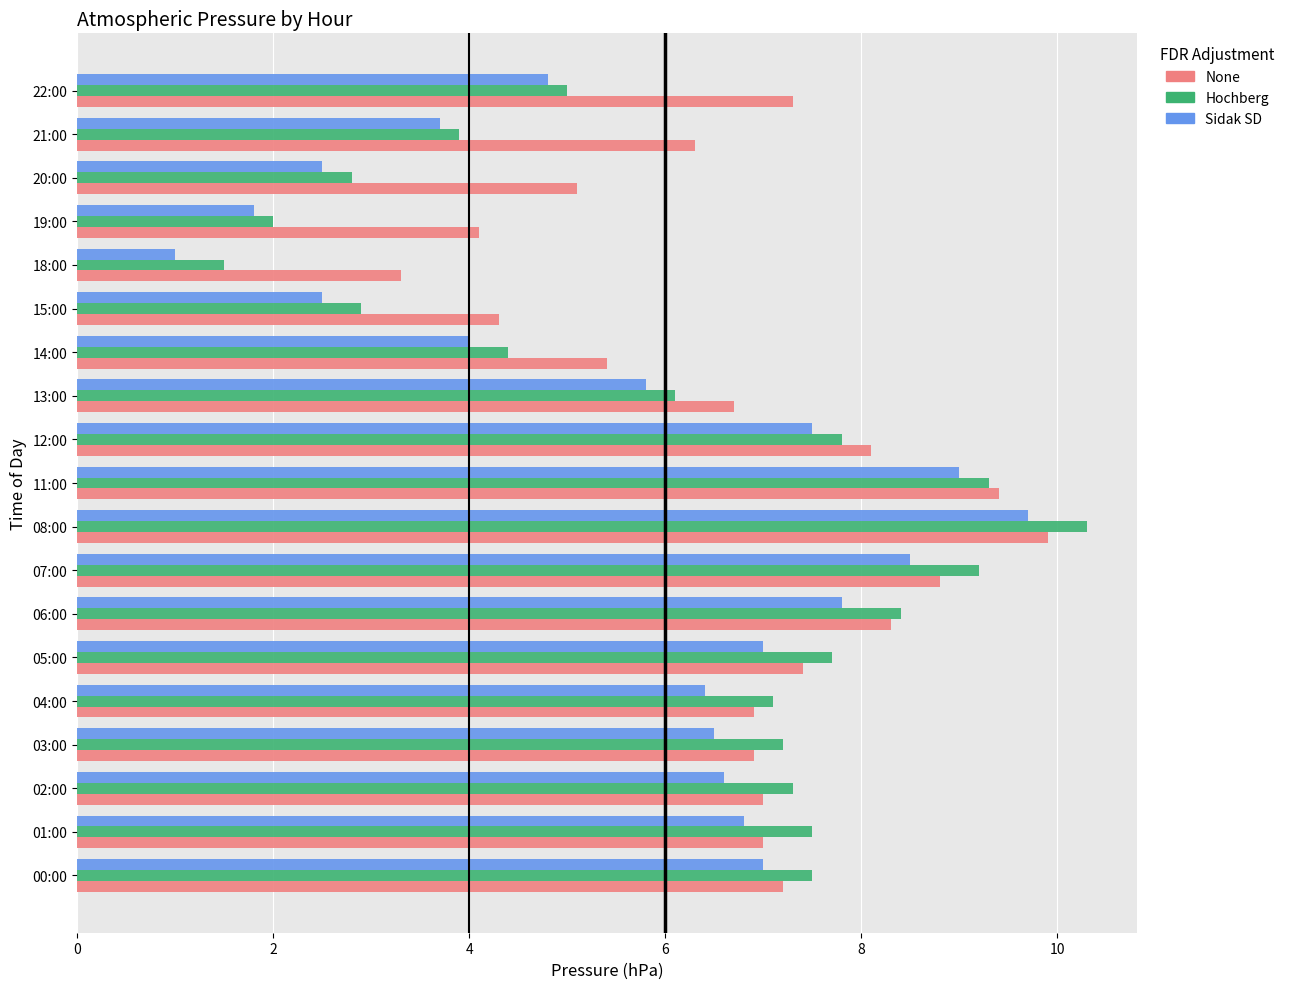

List the series in order of their overall mean, highest first.

None, Hochberg, Sidak SD